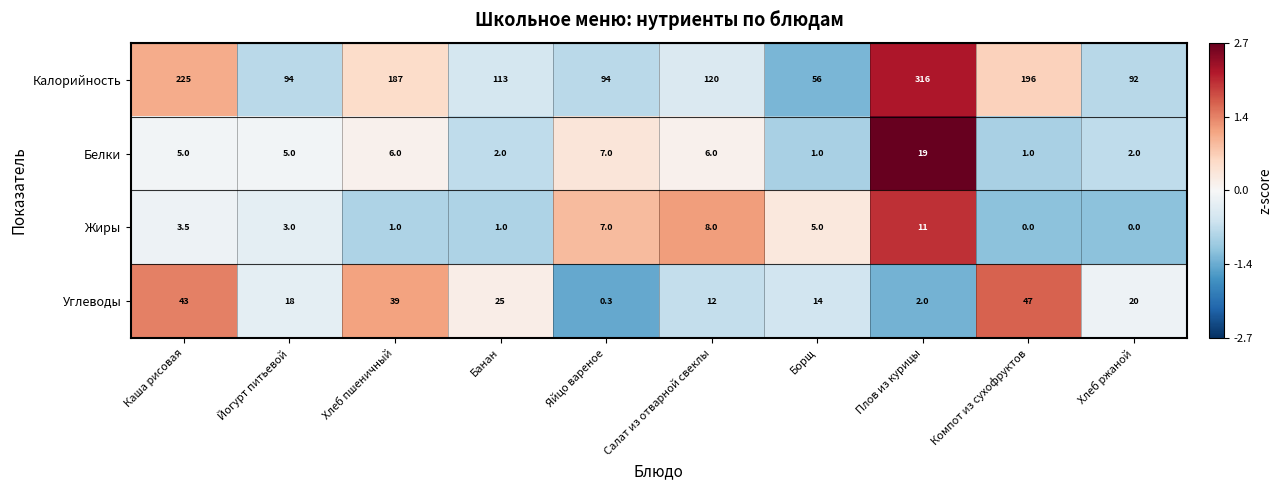

What is the difference between the Углеводы values at Плов из курицы and Йогурт питьевой?

16.0